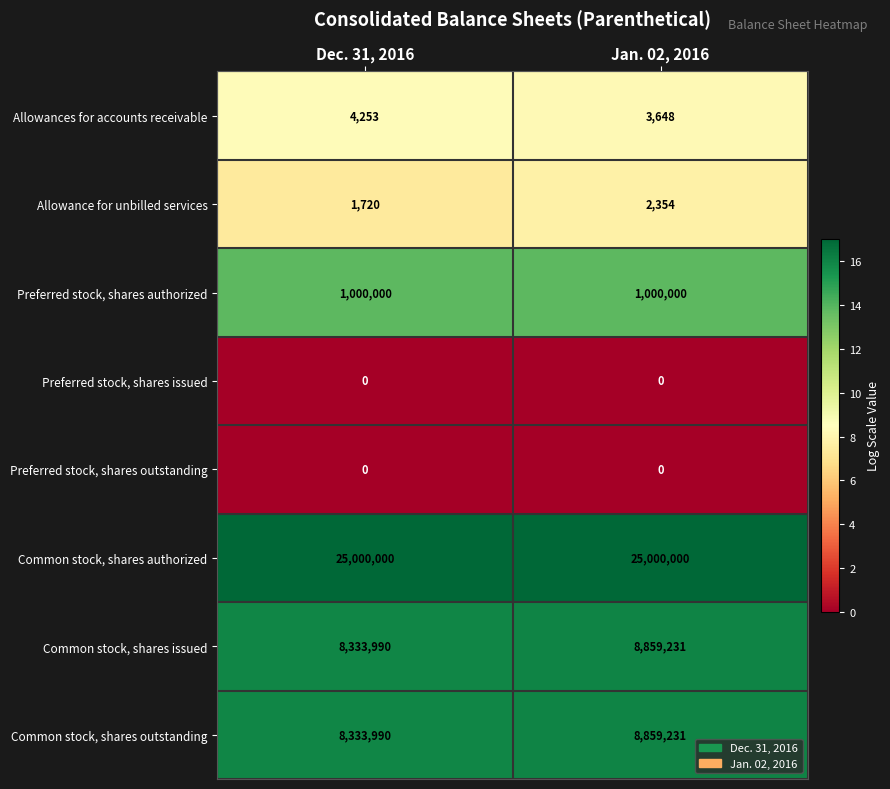

What is the sum of the Common stock, shares issued values at Dec. 31, 2016 and Jan. 02, 2016?

17193221